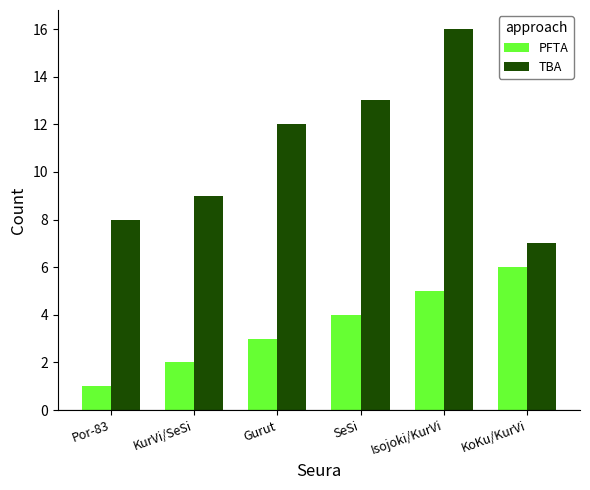

At which label does PFTA reach its minimum?

Por-83